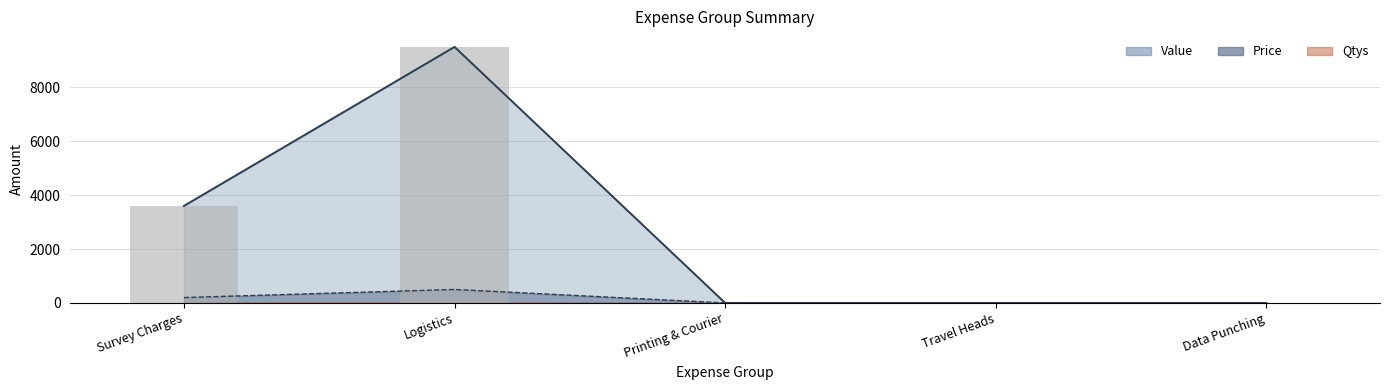

What is the label of the 1st bar from the left?

Survey Charges